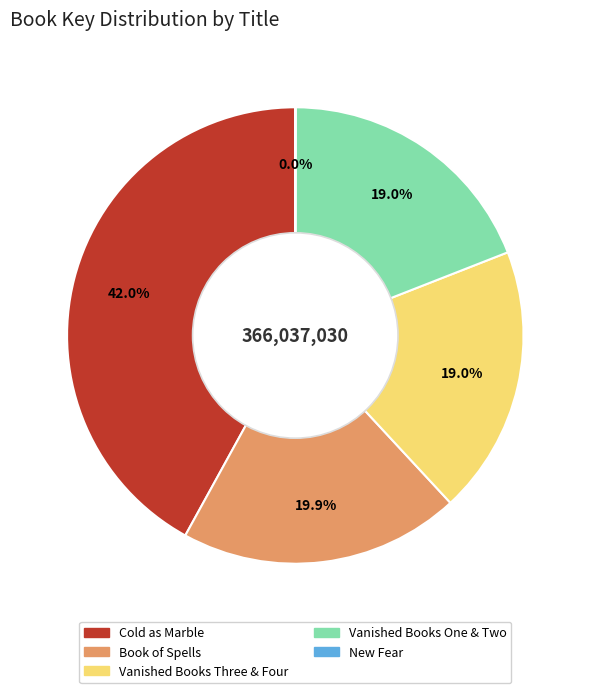

What portion of the pie excludes Cold as Marble?

58.0%